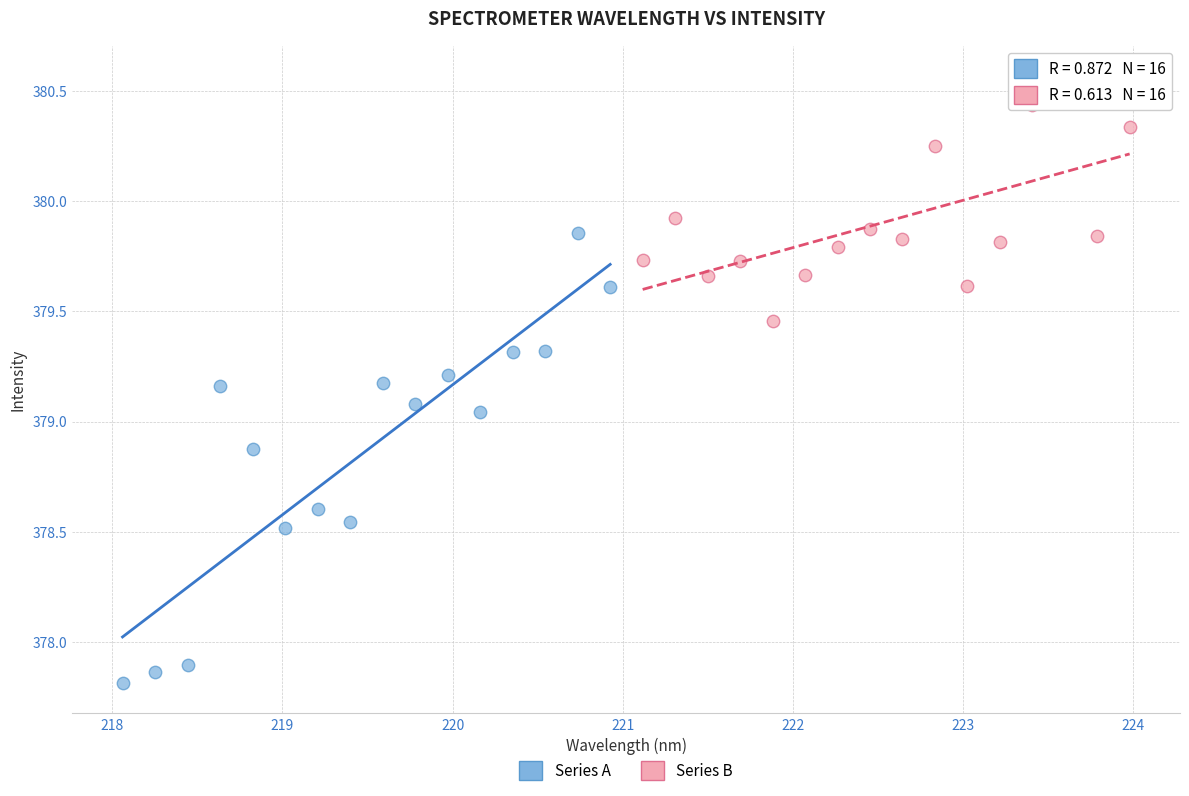

Which series reaches the maximum Y coordinate?

Series B